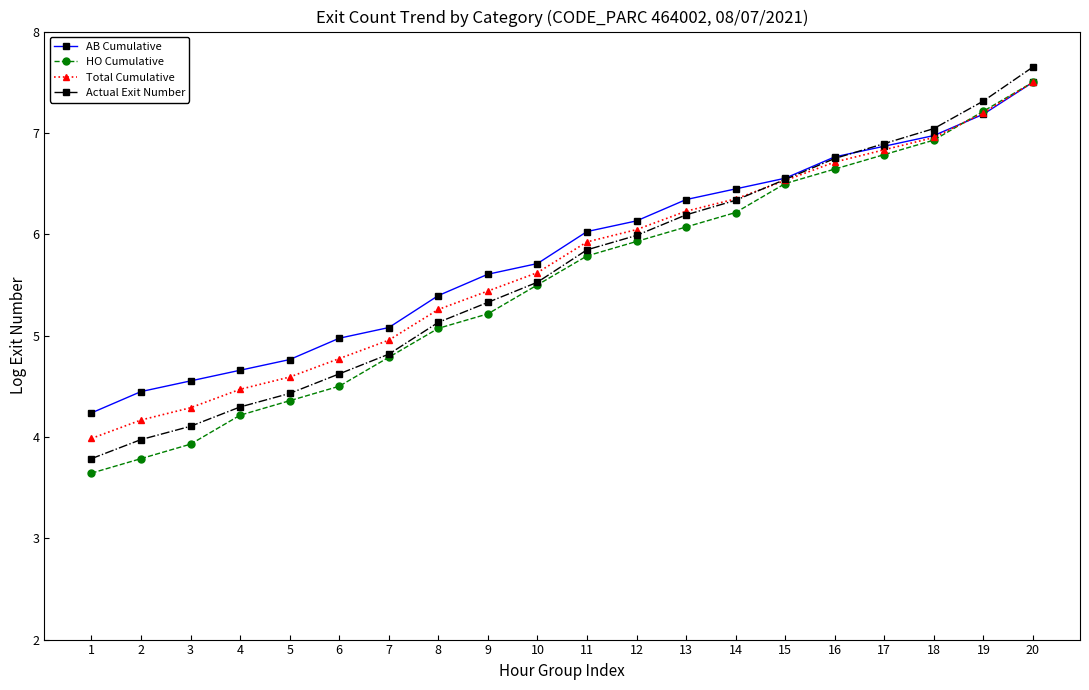

What is the lowest value of the Total Cumulative series?

4.0